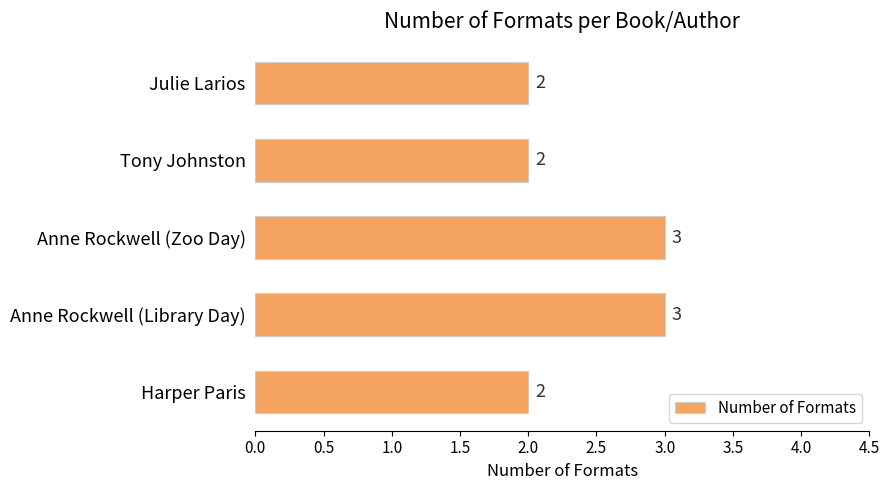

Reading top to bottom, extract all data points from this chart.

2	2	3	3	2